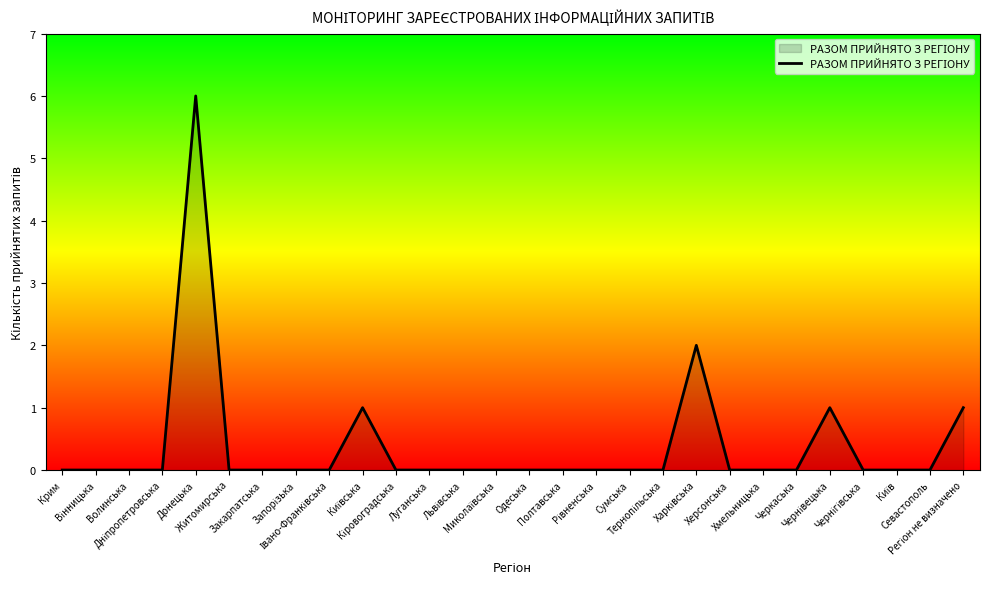

What is the greatest value displayed?

6